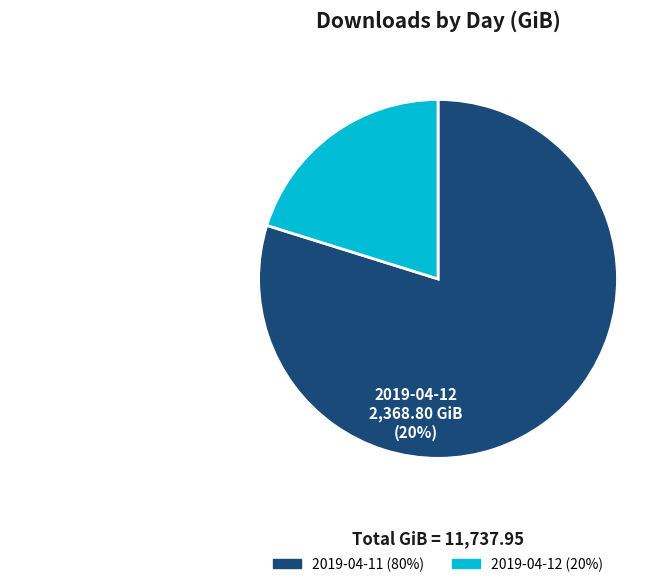

Rank the categories by value from highest to lowest.

2019-04-11, 2019-04-12